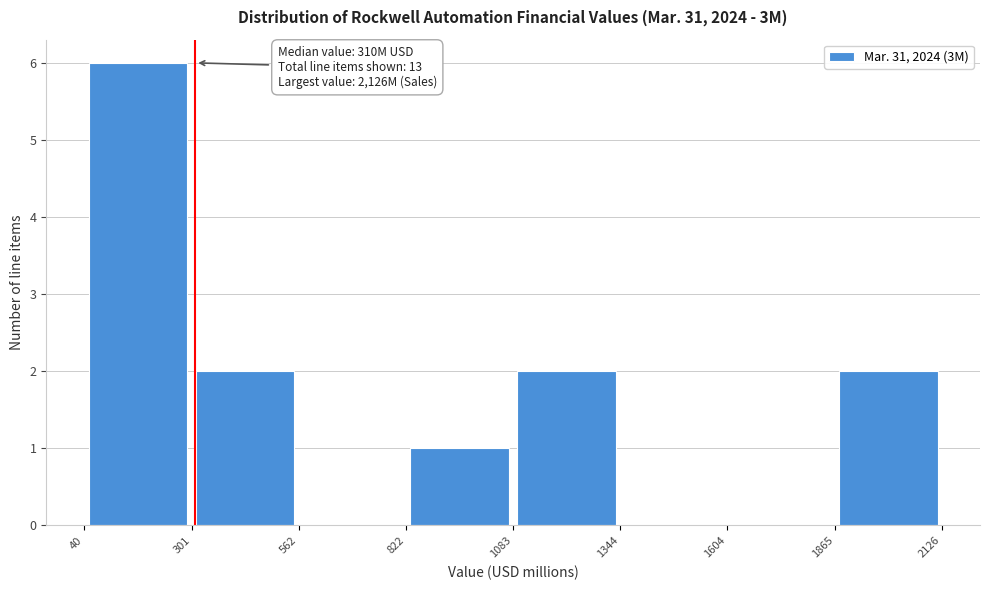

Which range on the x-axis has the tallest bar?

40 to 301